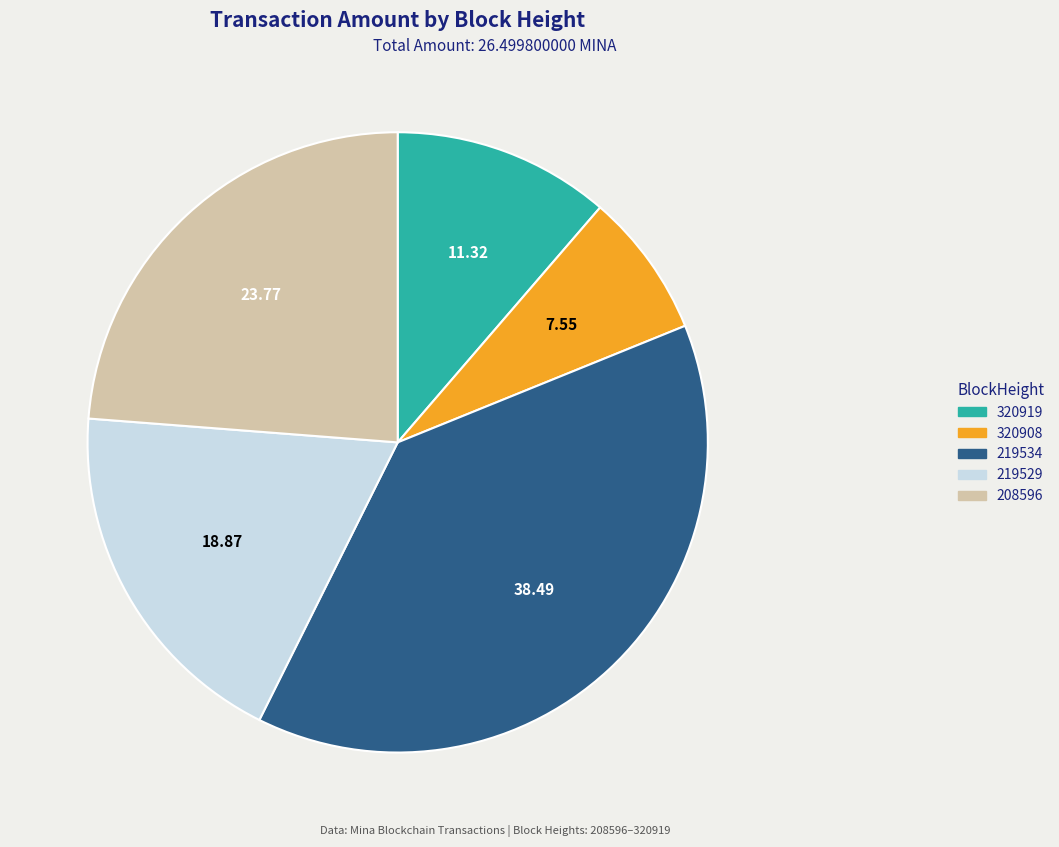

How many segments does this pie chart have?

5